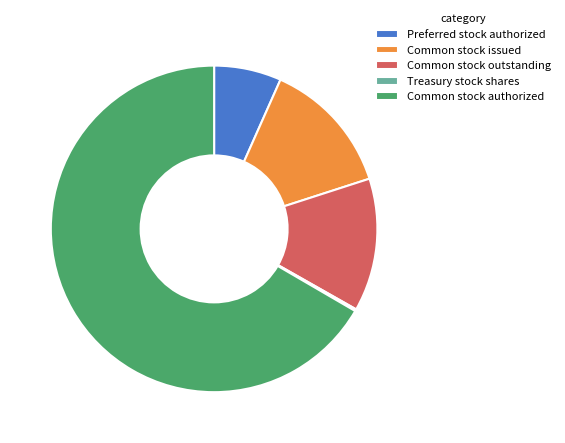

Is there a majority slice in this chart?

Yes